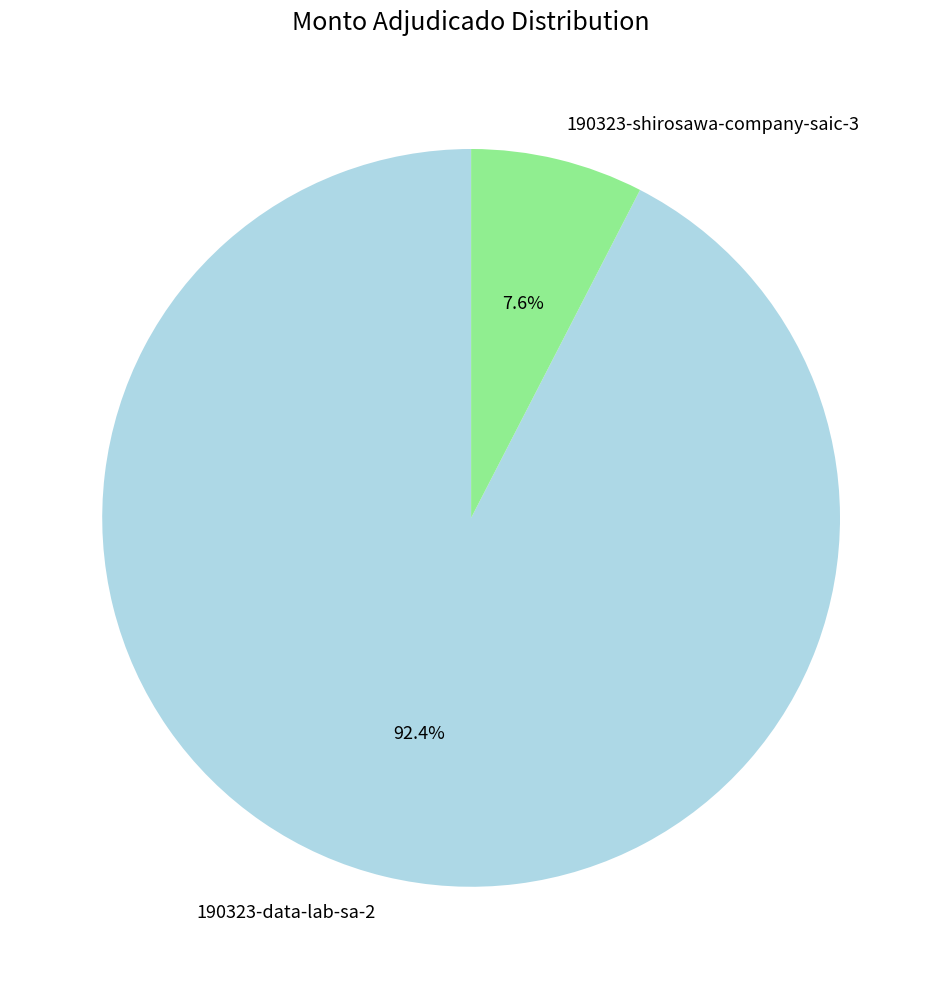

Which category has the biggest portion of the pie?

190323-data-lab-sa-2